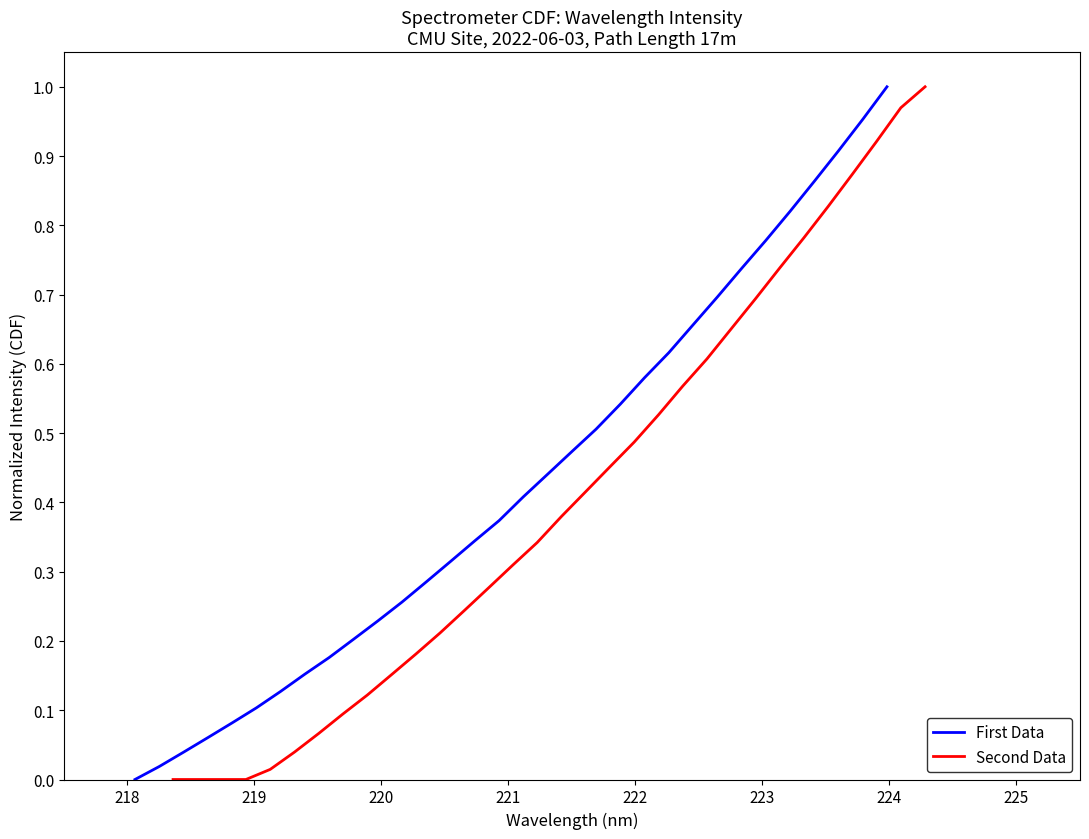

The First Data series shows 0.1 at 18. True or false?

False